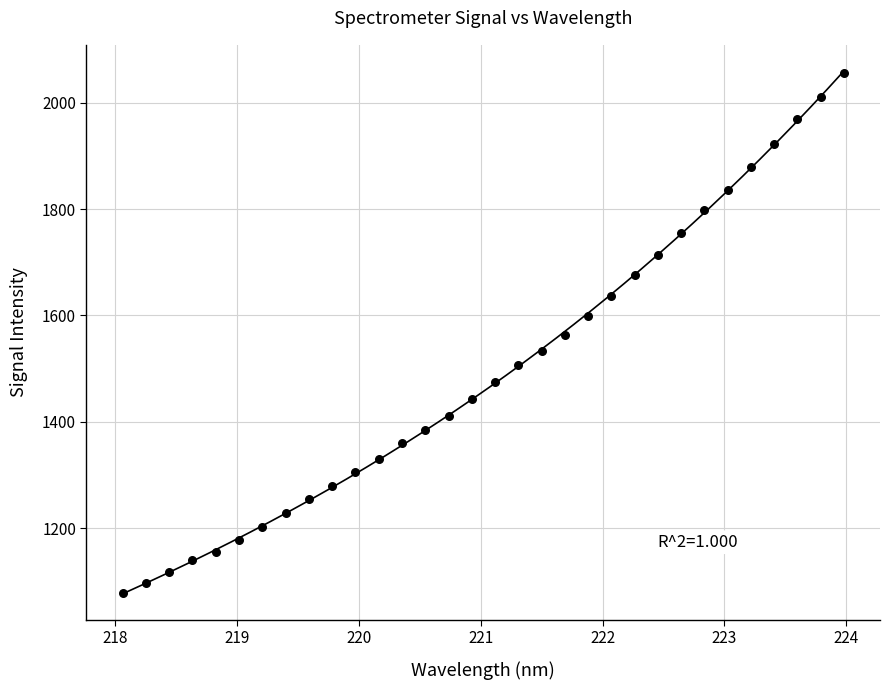

What is the range of Y values (max minus min)?

978.2